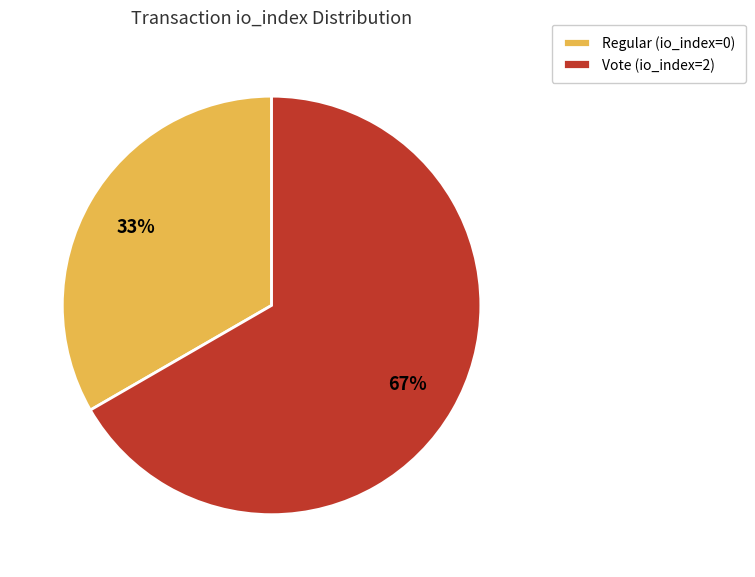

What is the majority slice?

Vote (io_index=2)